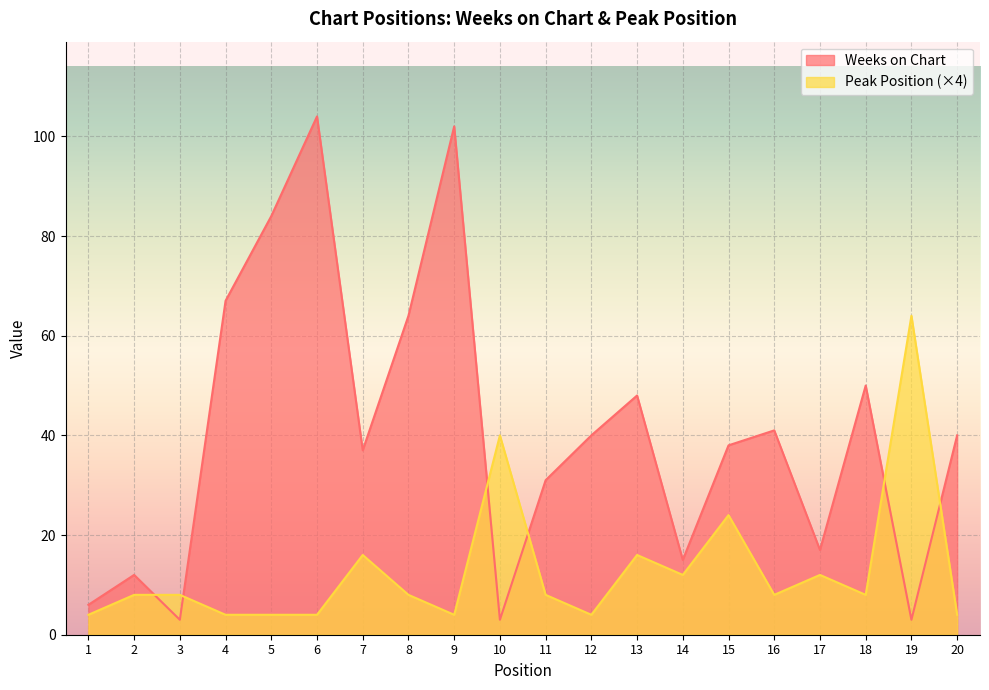

What is the lowest value of the Peak Position series?

4